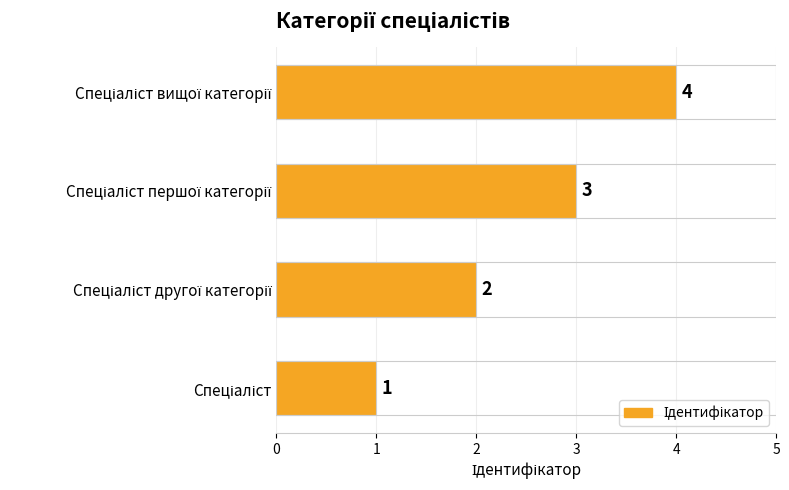

Are the bars grouped side by side (vs. stacked)?

No